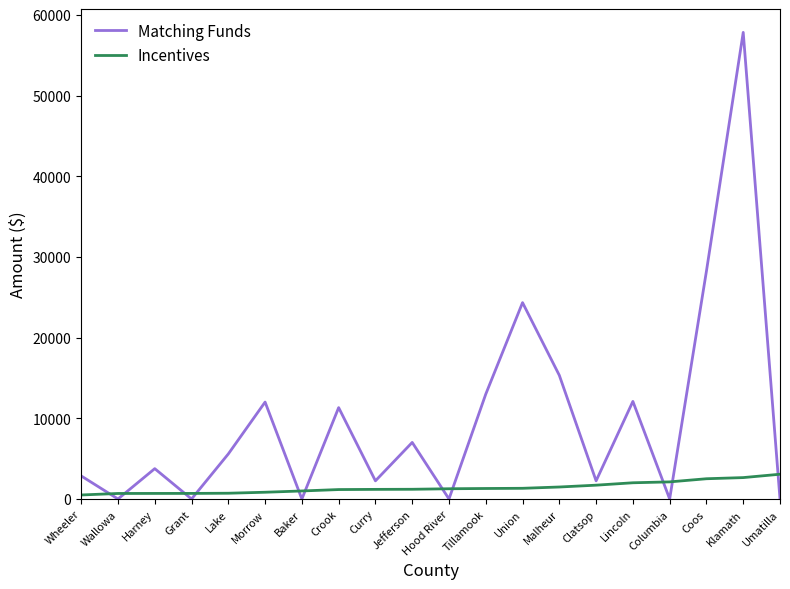

At which label is Matching Funds closest to 28912?

Coos